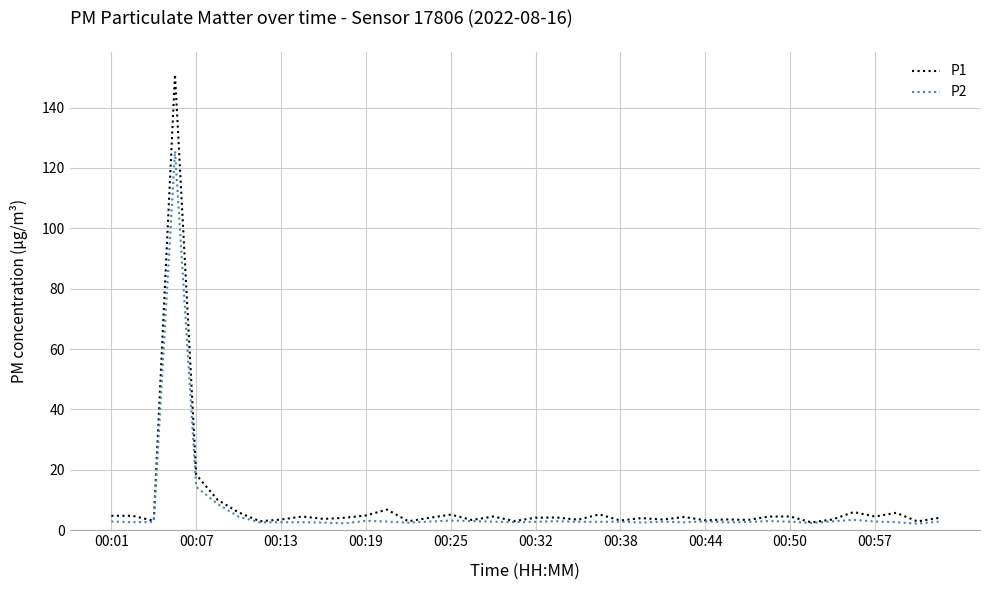

How many lines are shown in the chart?

2